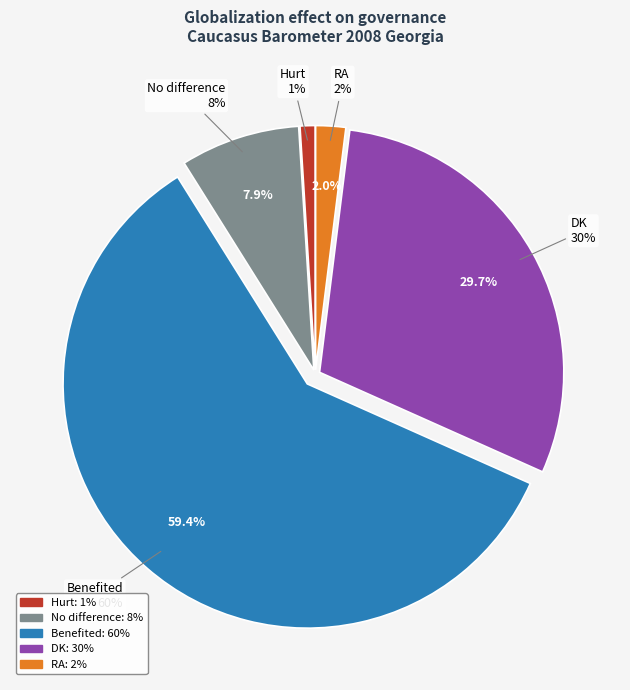

Count the number of slices in the pie.

5